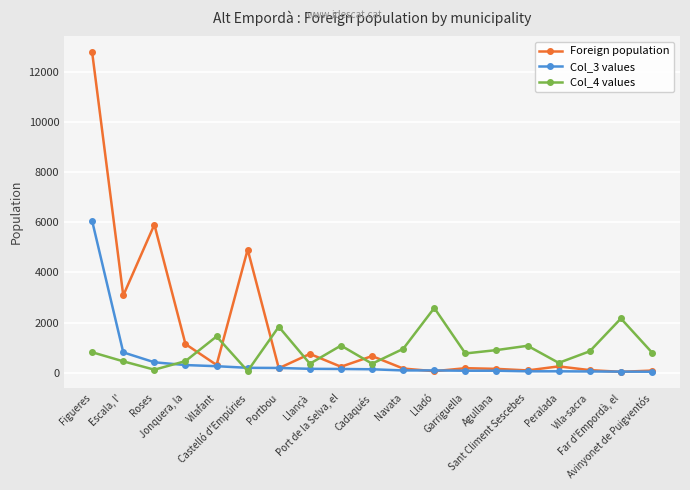

Which series has the largest total across all categories?

Foreign population